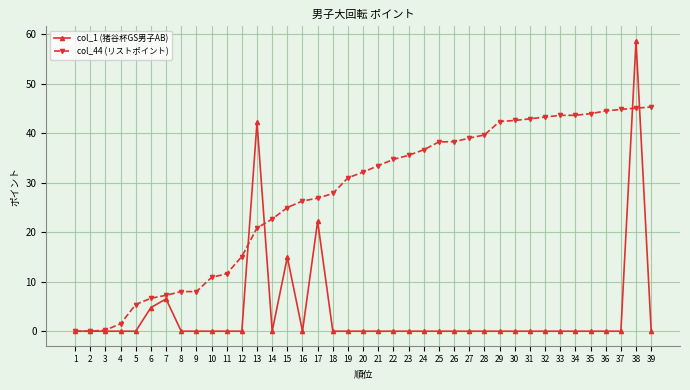

The col_44 (リストポイント) series shows 44.8 at 37. True or false?

True